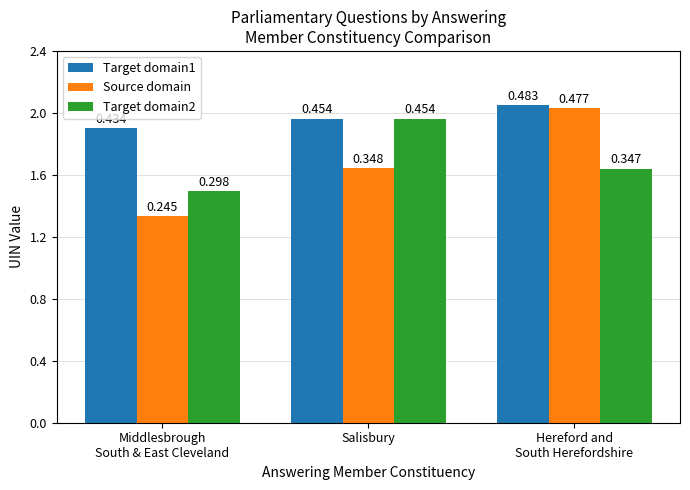

What is the average value of the Source domain series?

282357